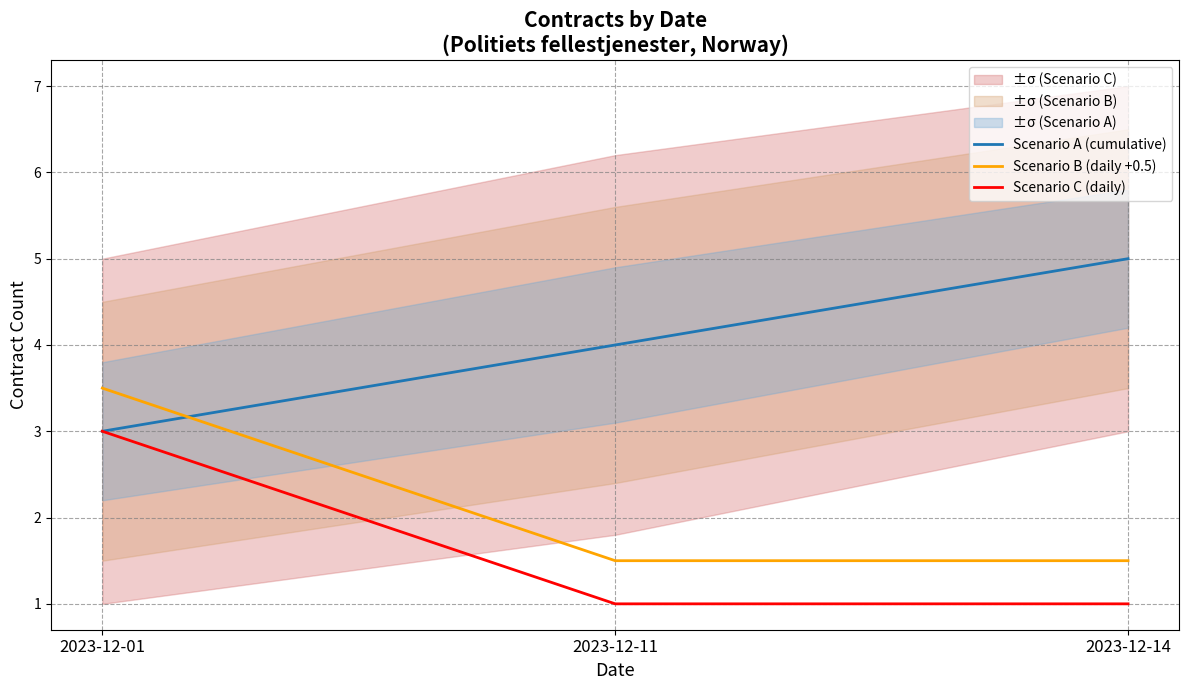

Which has a higher value, 2023-12-14 or 2023-12-01?

2023-12-14